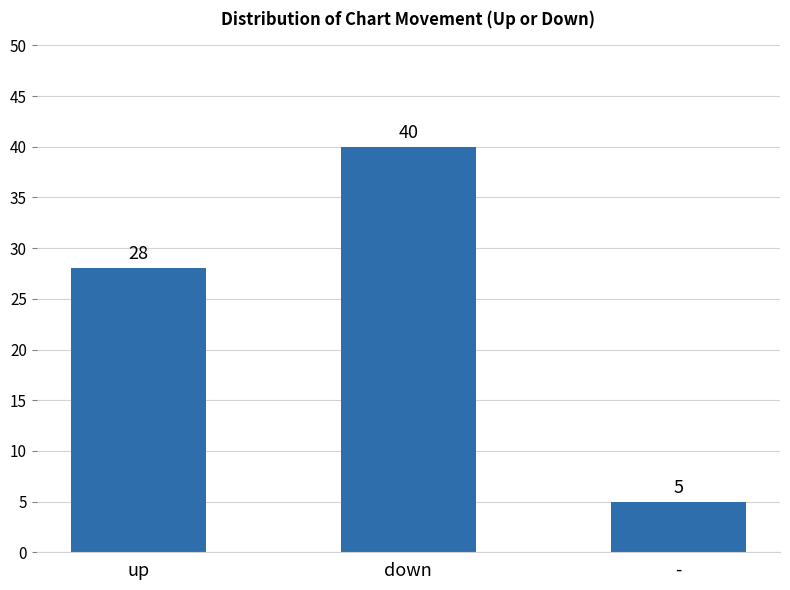

How many bars are there in total?

3